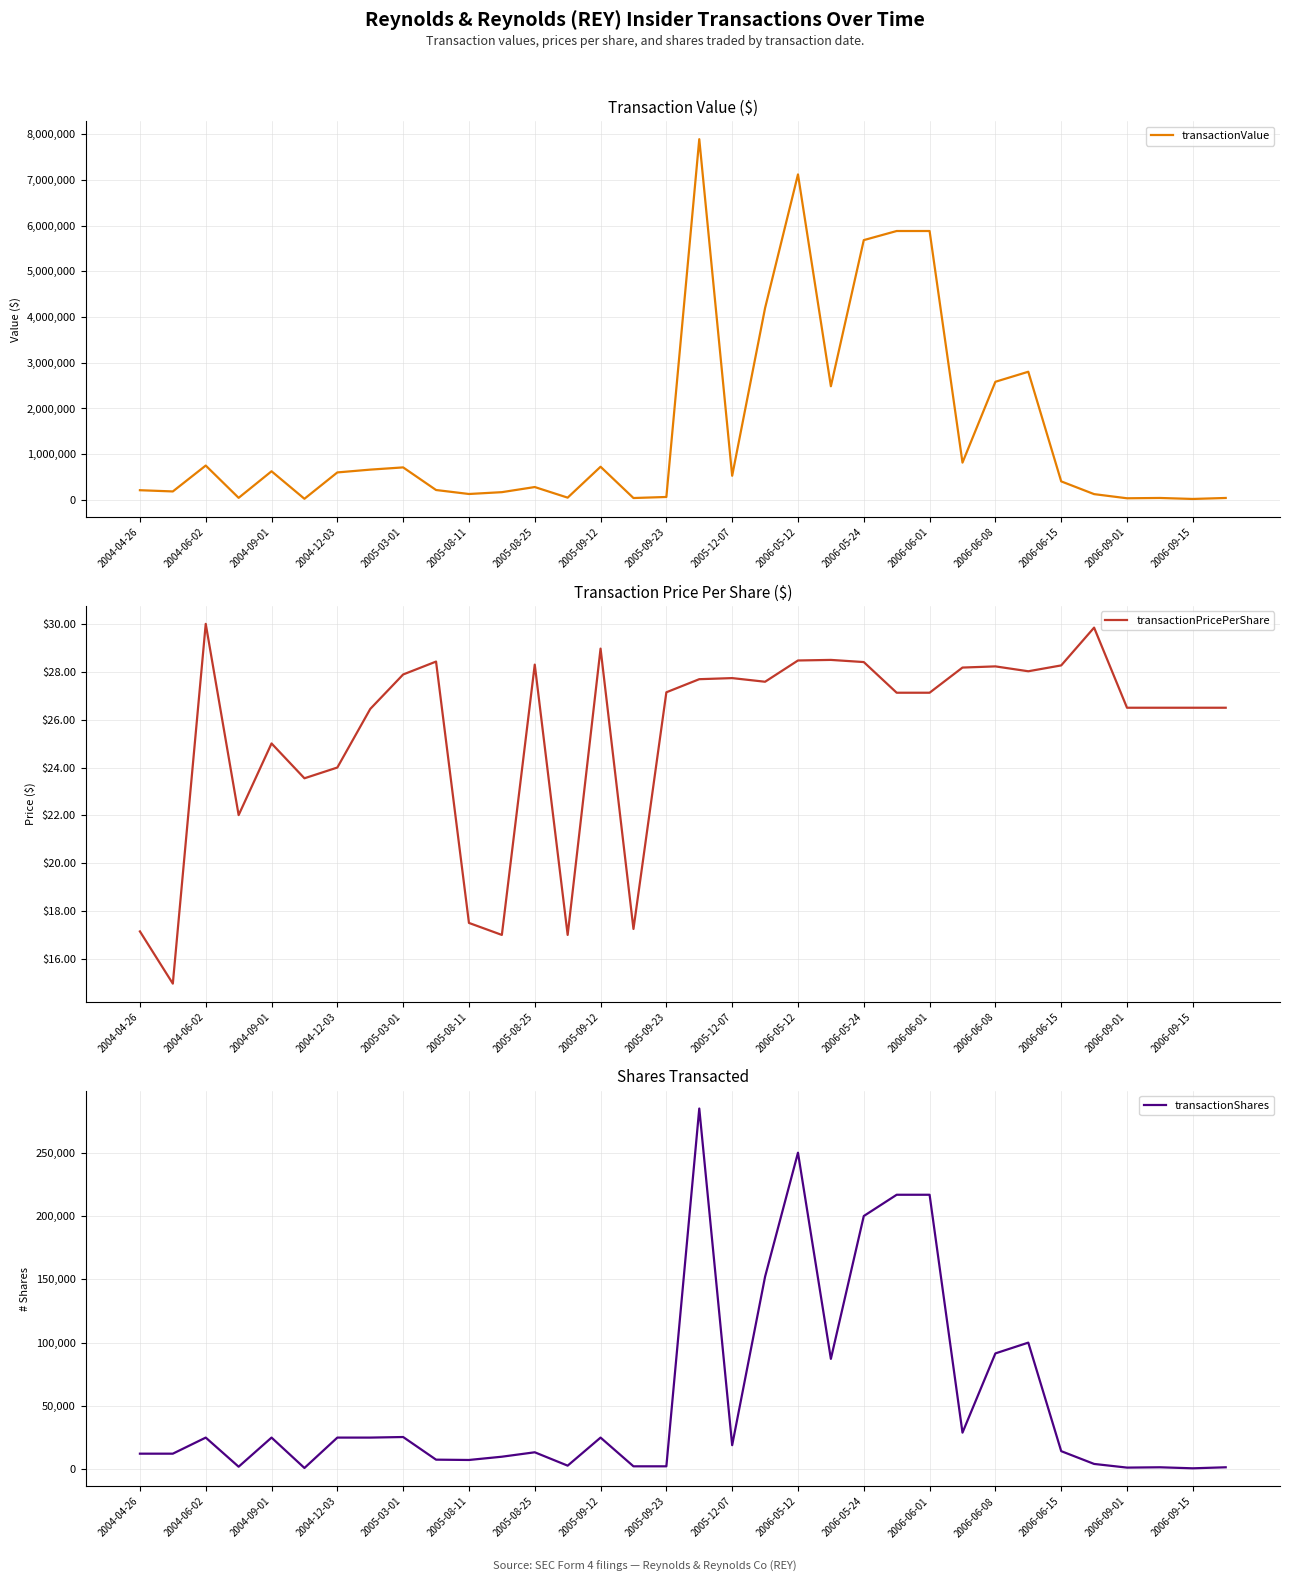

Where is transactionValue nearest to the value 3954793?

19